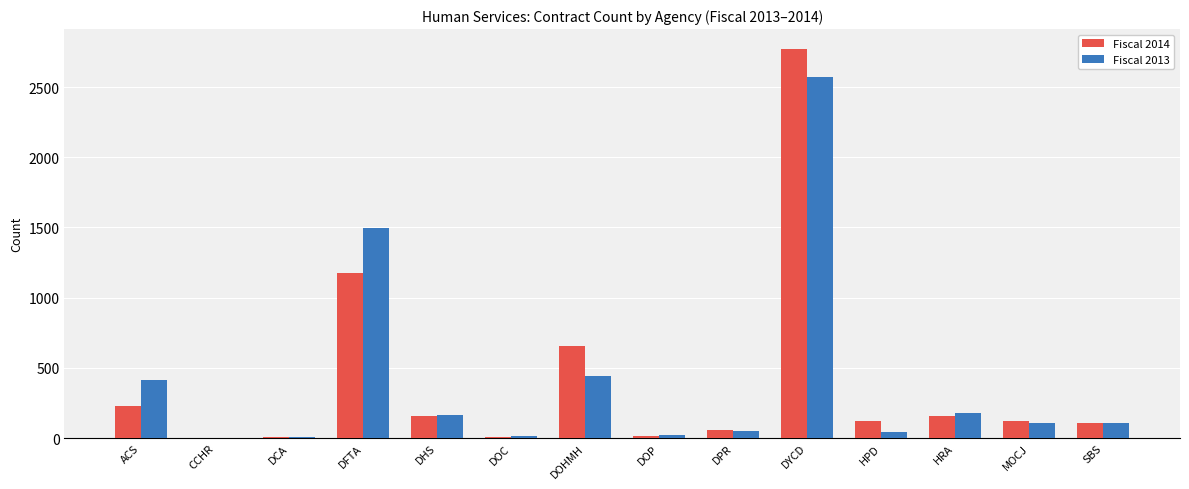

At which label is Fiscal 2013 closest to 1286?

DFTA